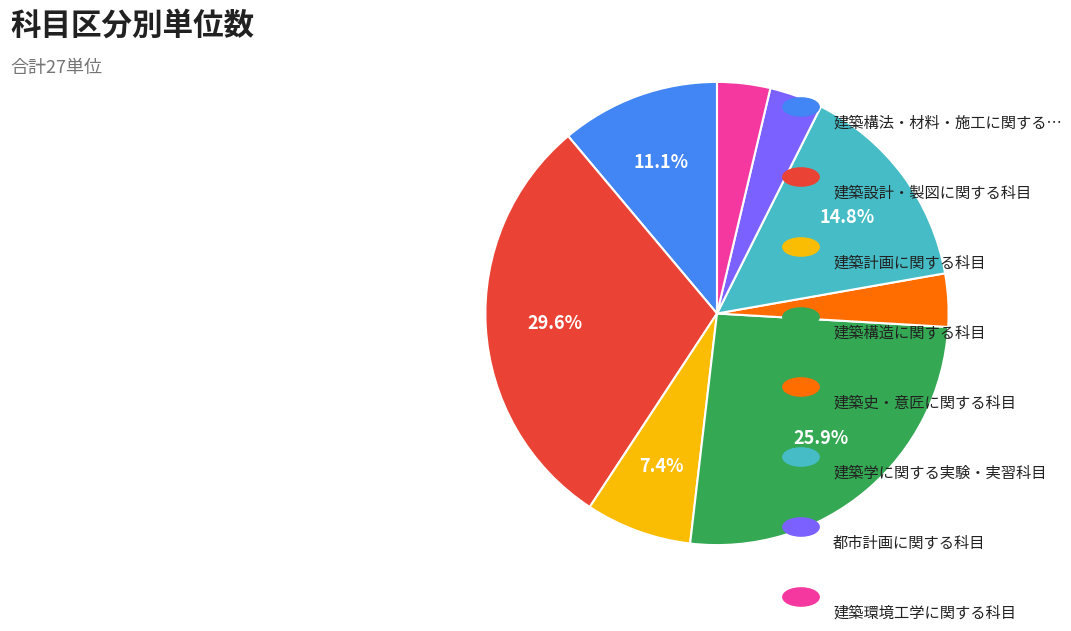

Is there a majority slice in this chart?

No